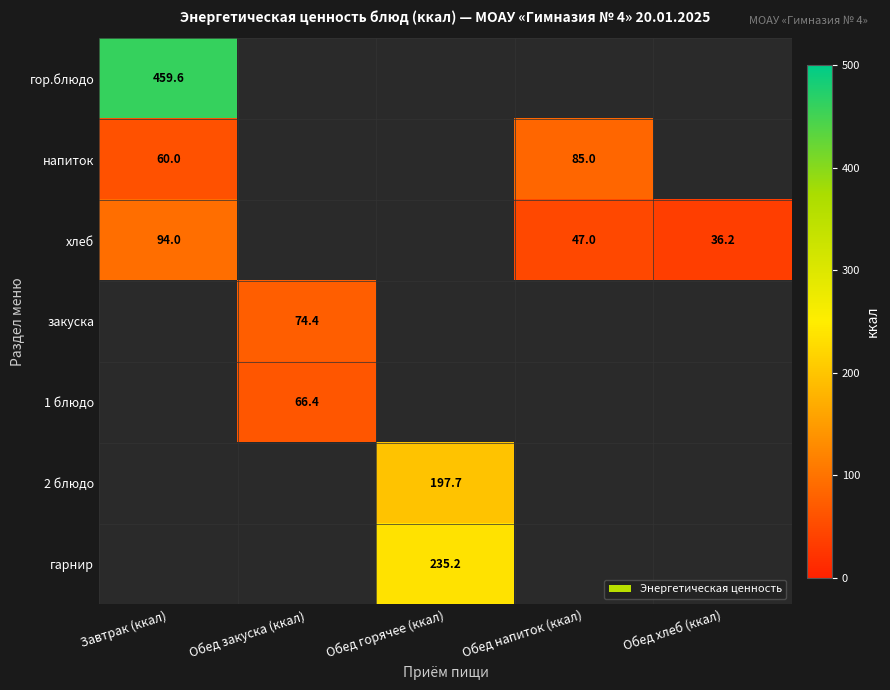

The напиток series shows 60.0 at Завтрак (ккал). True or false?

True